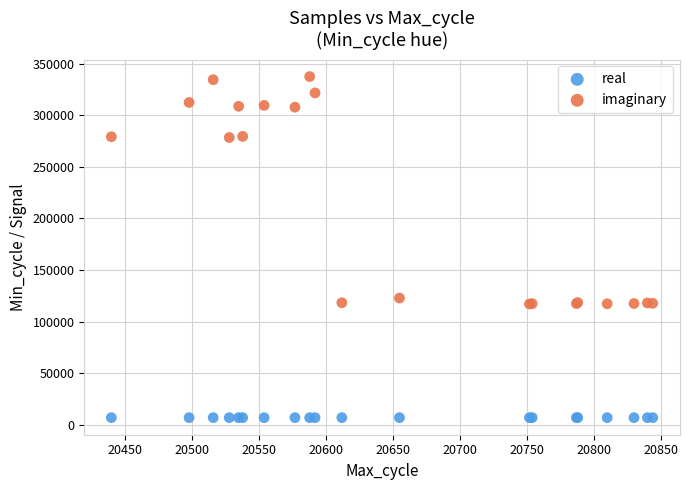

Across all series, what Y value is closest to 172121?

122719